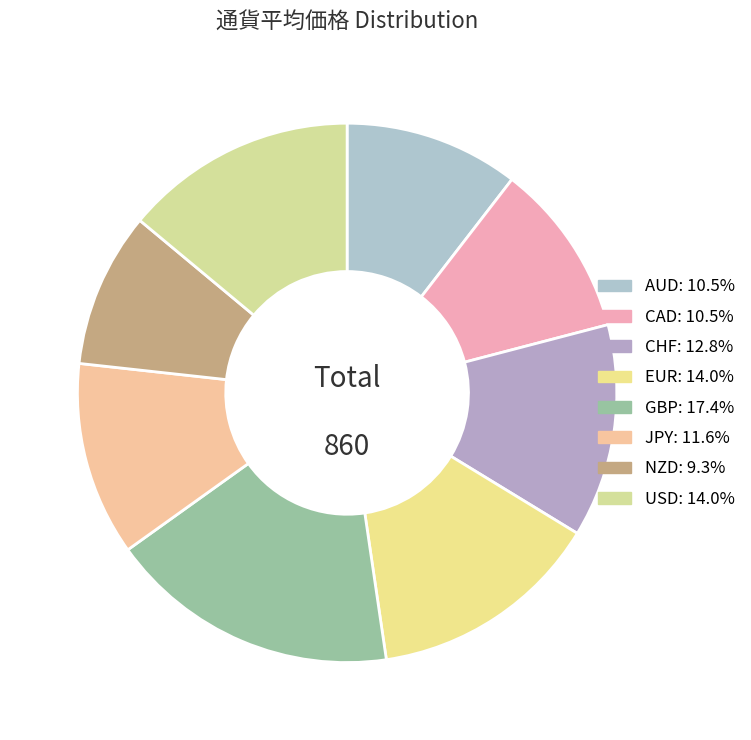

Count the number of slices in the pie.

8